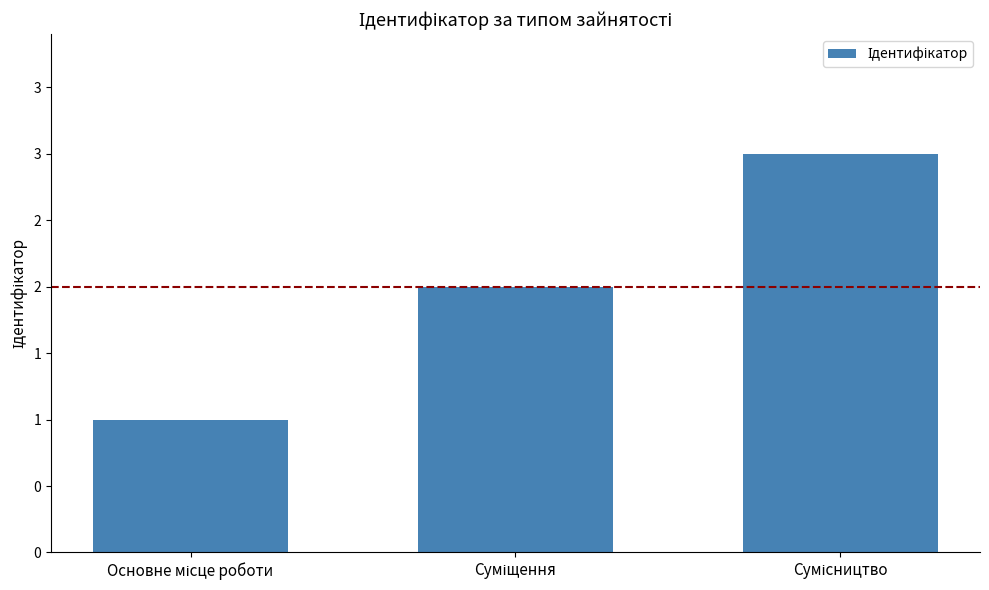

At which label does the data first exceed 2?

Сумісництво